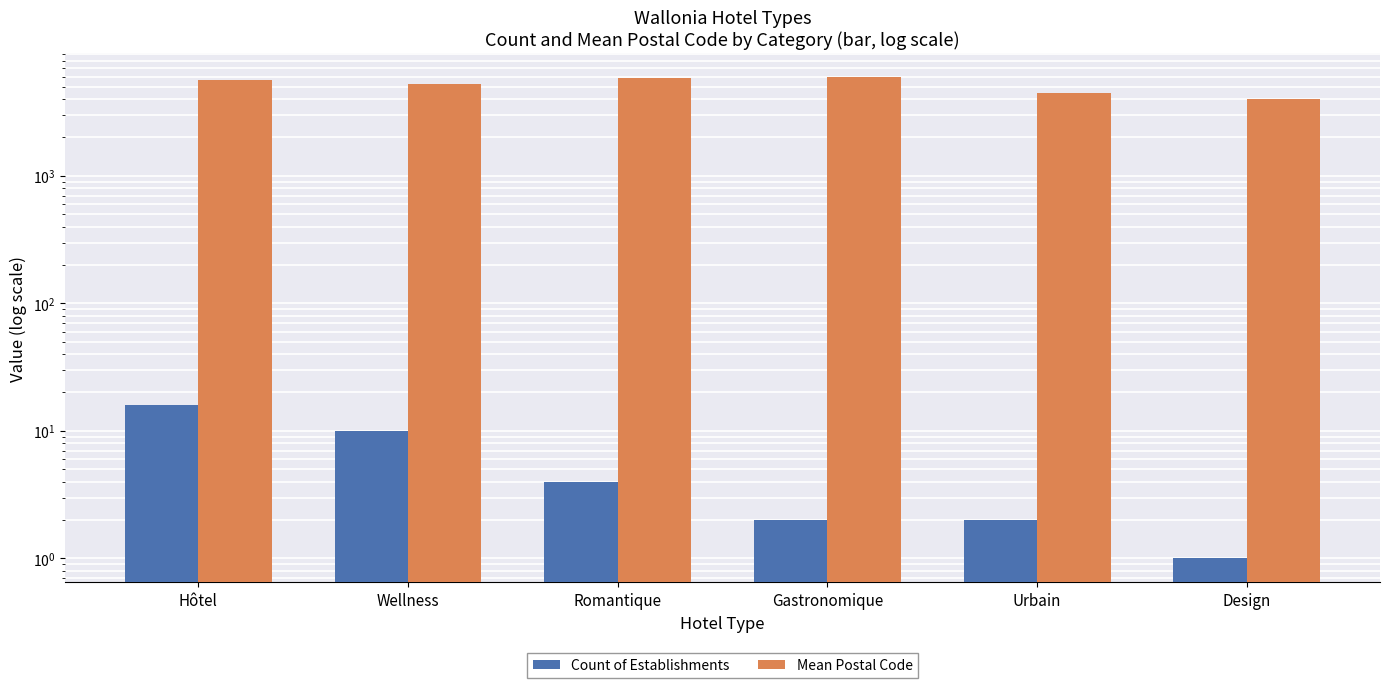

Reading left to right, list all the values displayed in this chart.

Count of Establishments: 16	10	4	2	2	1
Mean Postal Code: 5601	5283	5848	5944	4500	4000